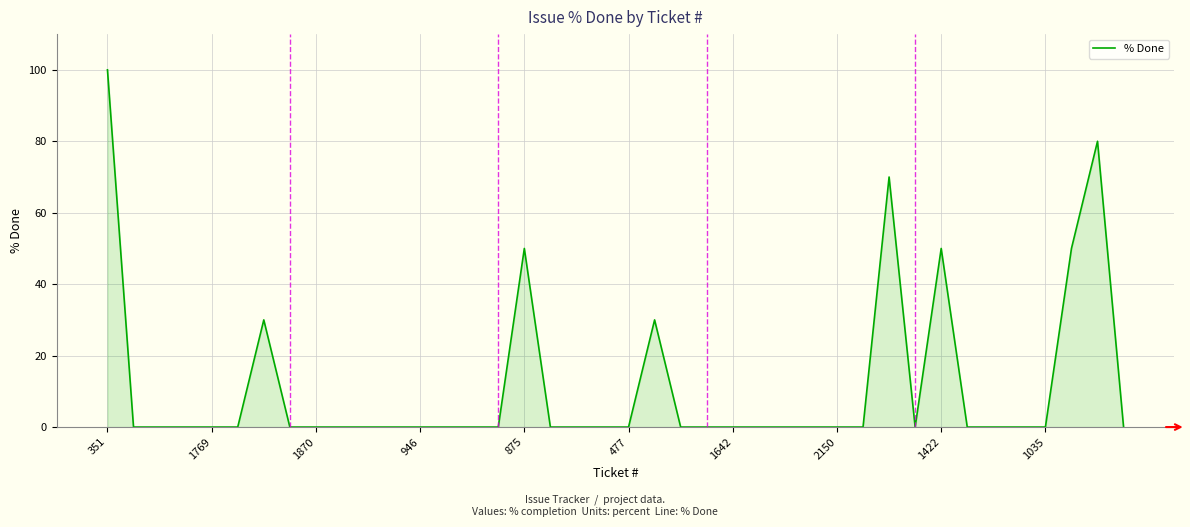

How many categories are shown in the chart?

40